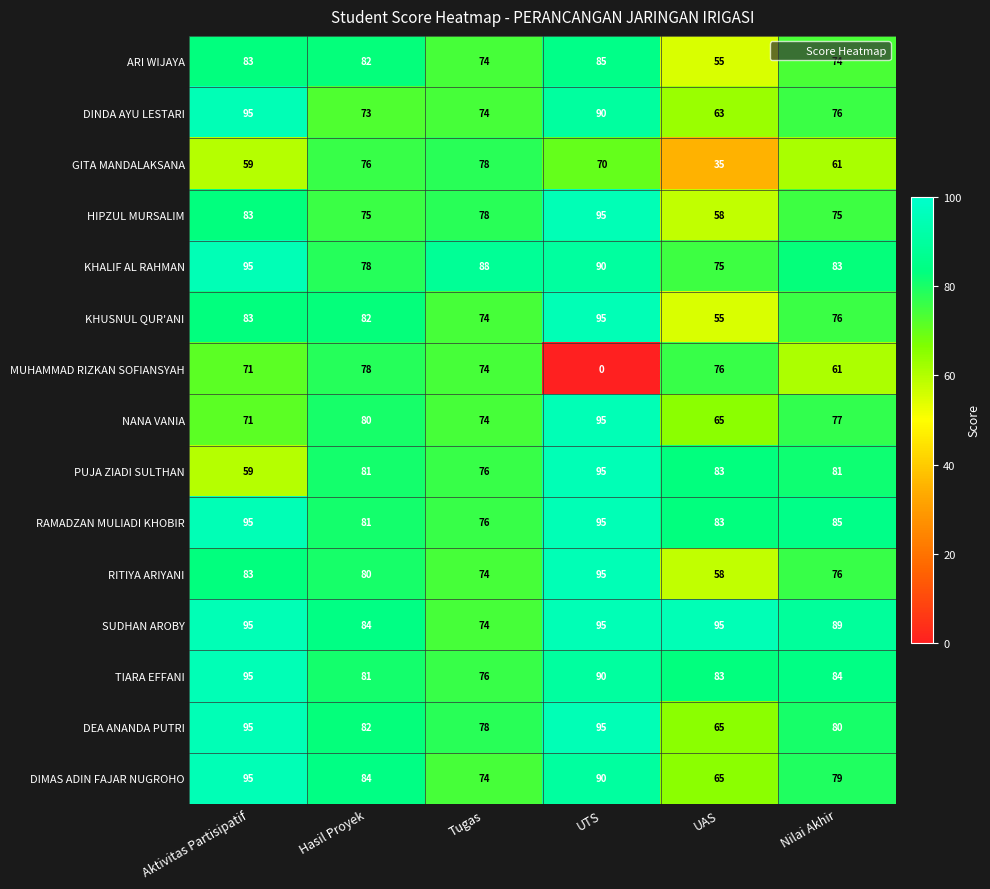

What is the difference between the highest and lowest values at Tugas?

14